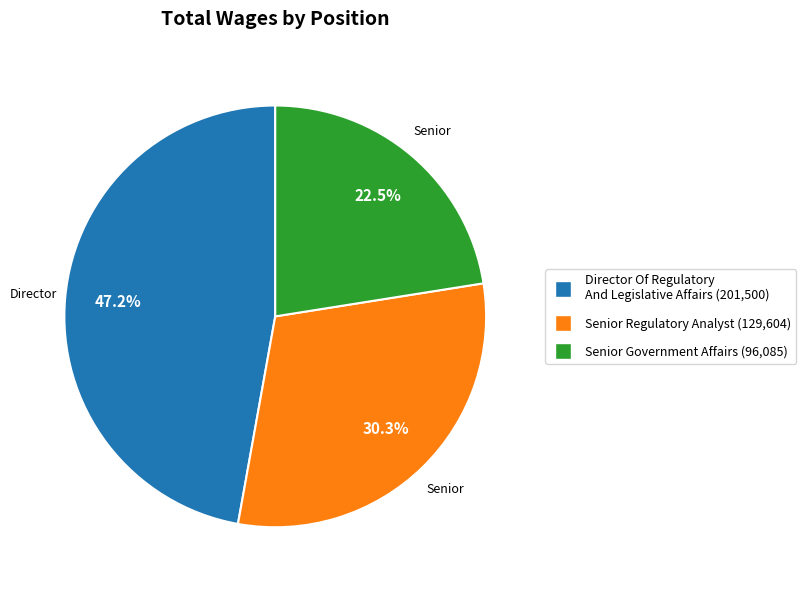

Which category has the smallest portion of the pie?

Senior Government Affairs